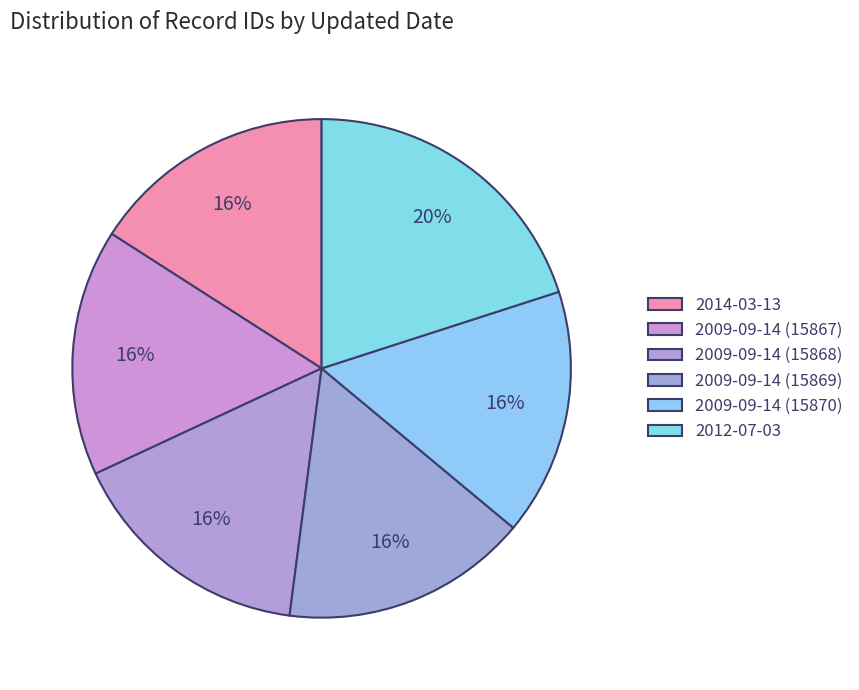

Is it true that 2009-09-14 (15867) is 1% of the pie?

False